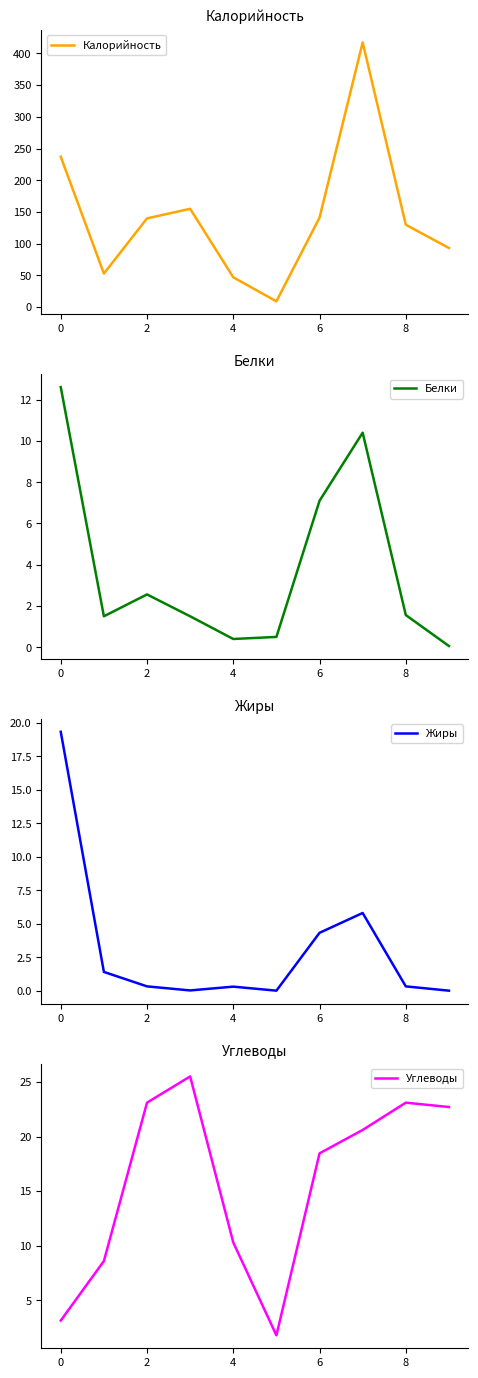

At which category does the chart reach its peak across all series?

7